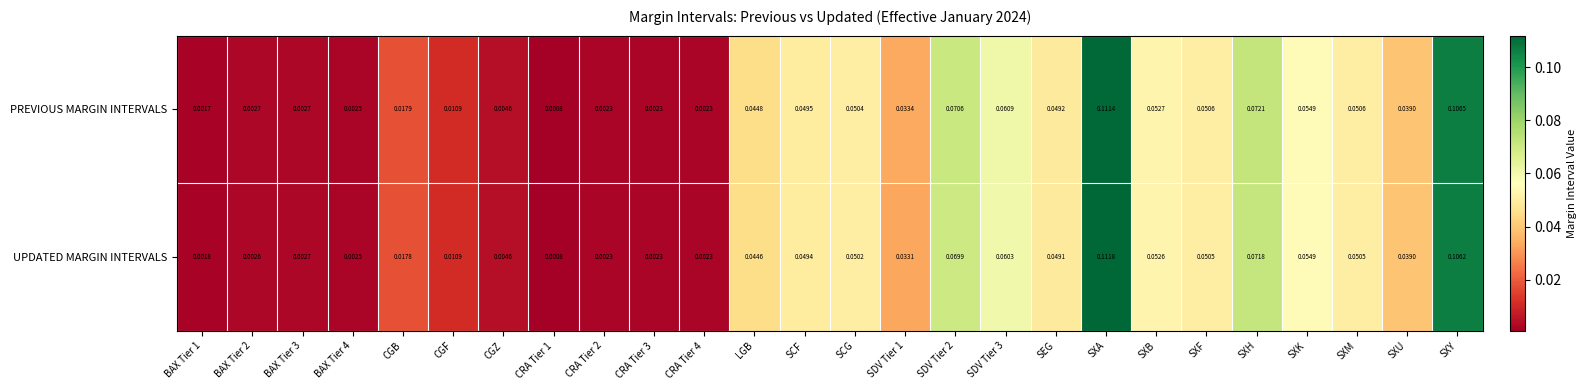

At which category is the sum across all series the highest?

SXA